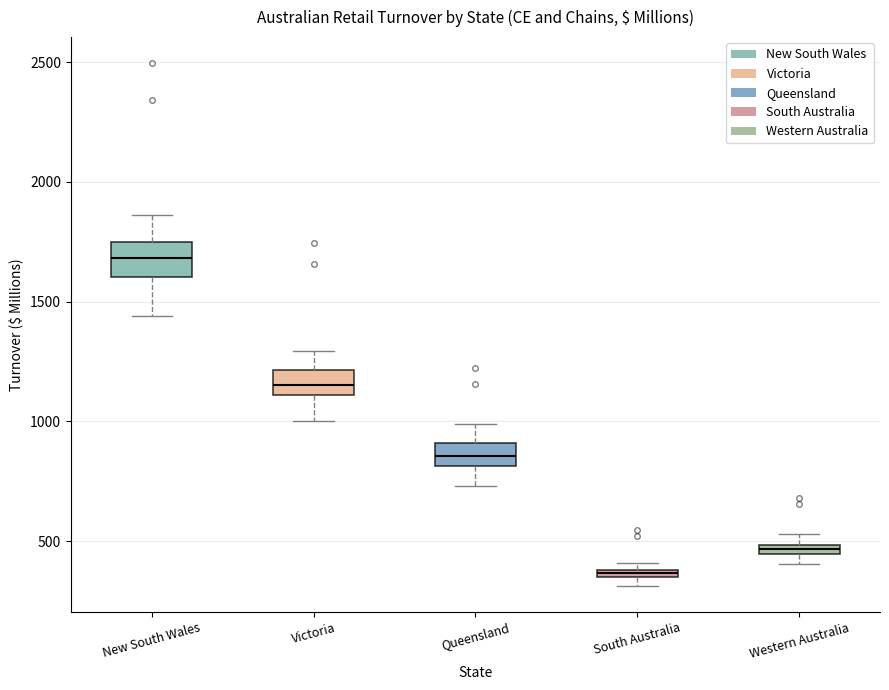

Which box's median line is the lowest?

South Australia